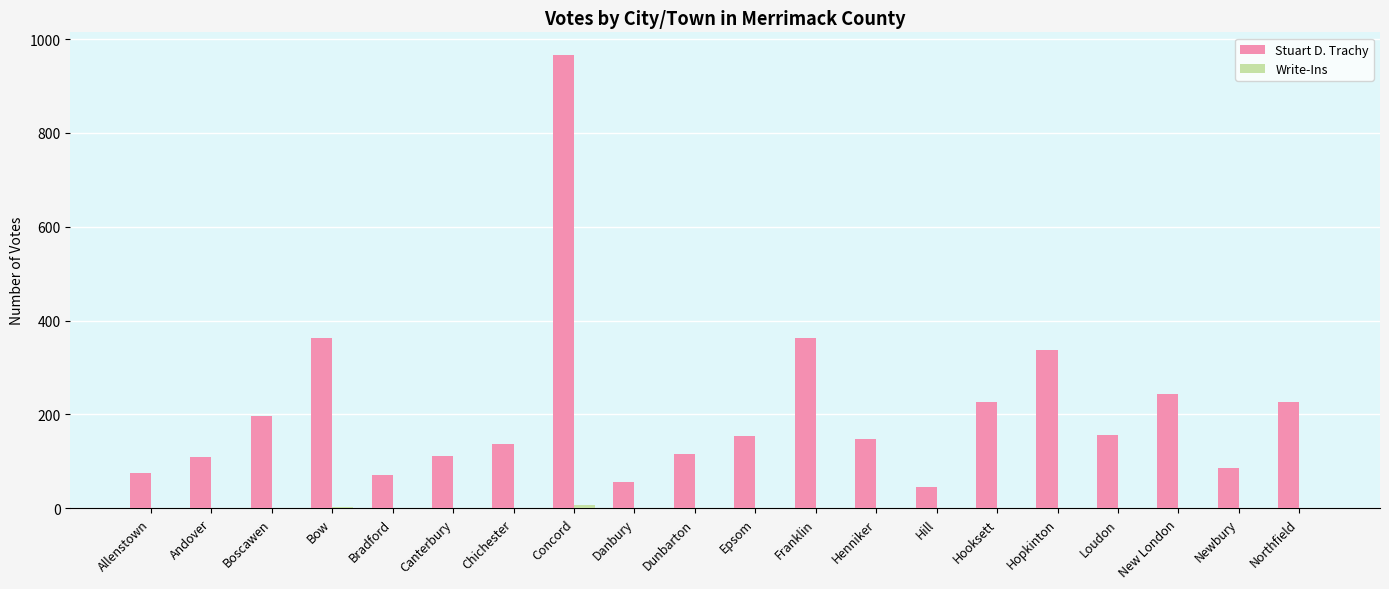

Which series has the largest total across all categories?

Stuart D. Trachy